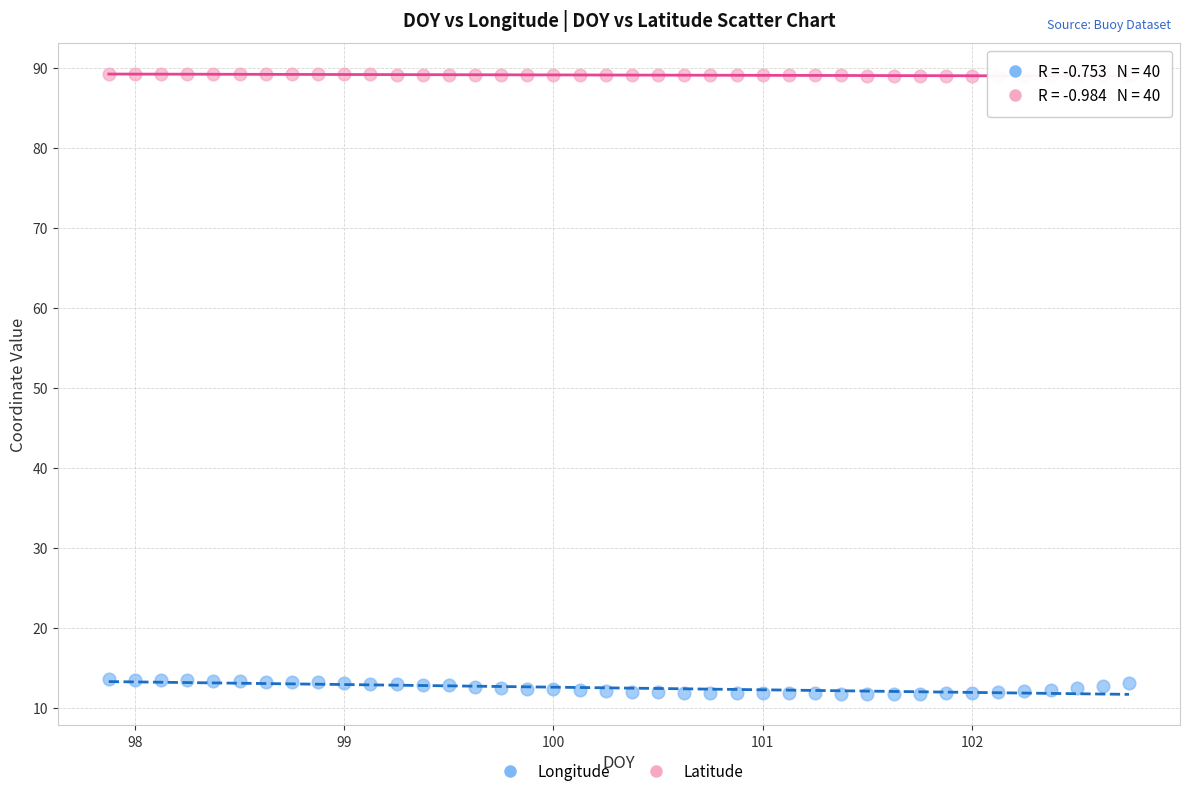

Which series has the widest spread of Y values?

Longitude